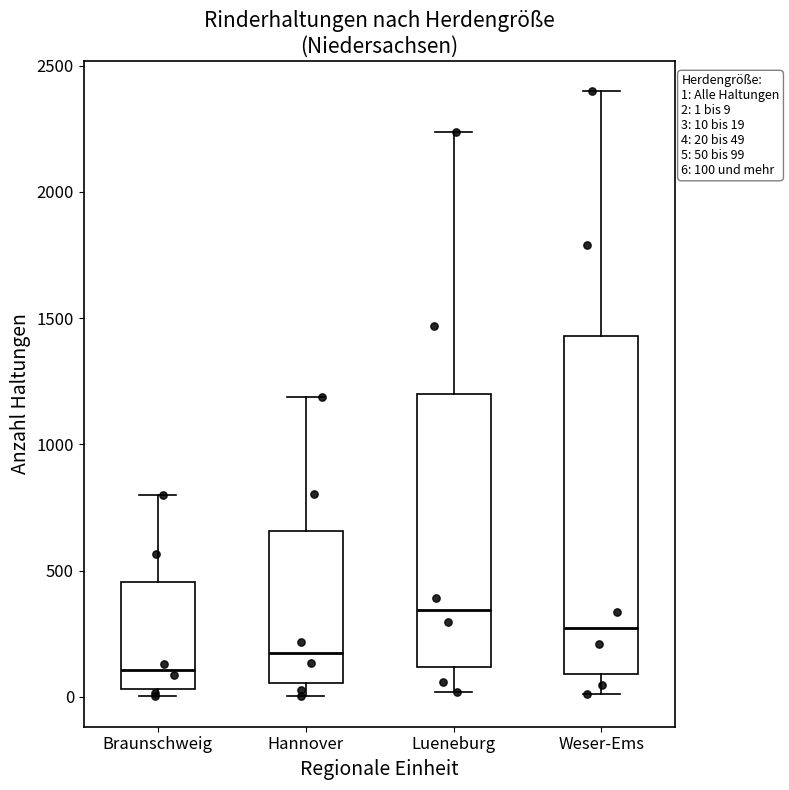

Which box's median line is the lowest?

Braunschweig